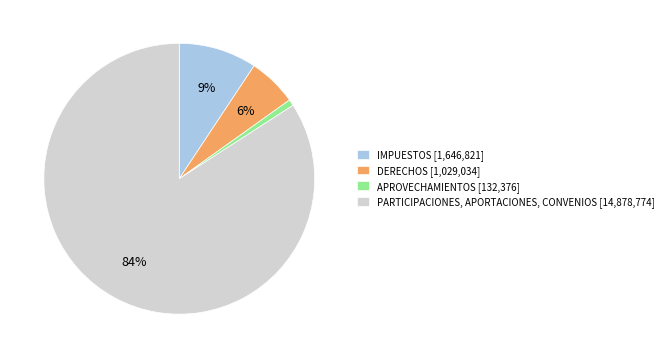

Rank the categories by value from lowest to highest.

APROVECHAMIENTOS, DERECHOS, IMPUESTOS, PARTICIPACIONES, APORTACIONES, CONVENIOS